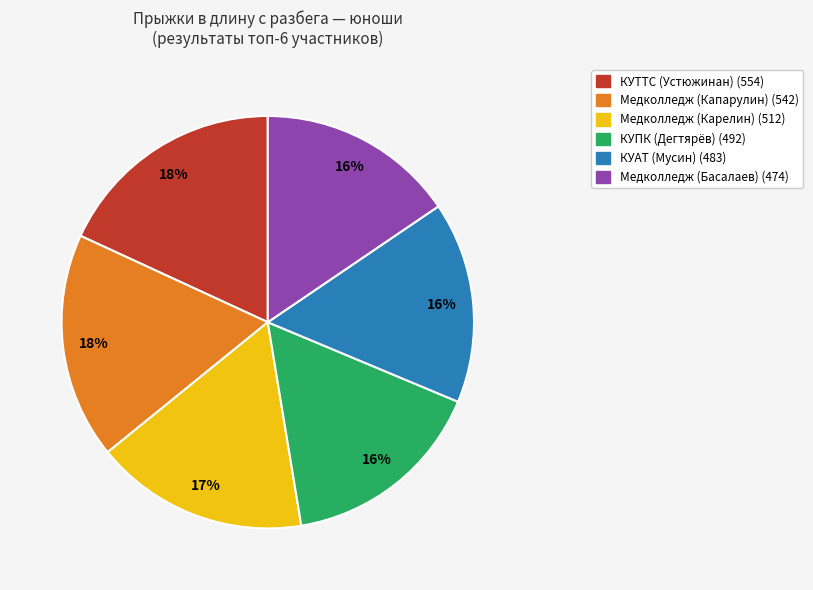

How many segments does this pie chart have?

6